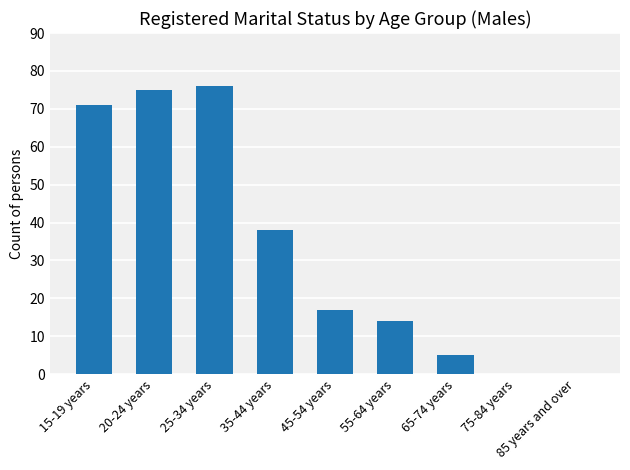

What is the average value?

33